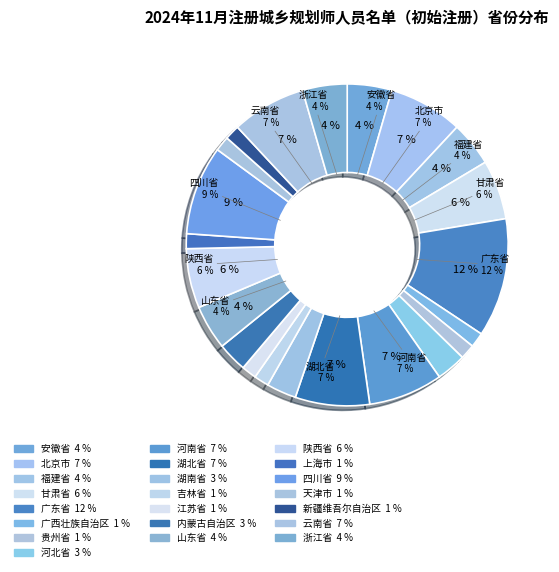

What percentage is the 四川省 slice, to the nearest percent?

9%